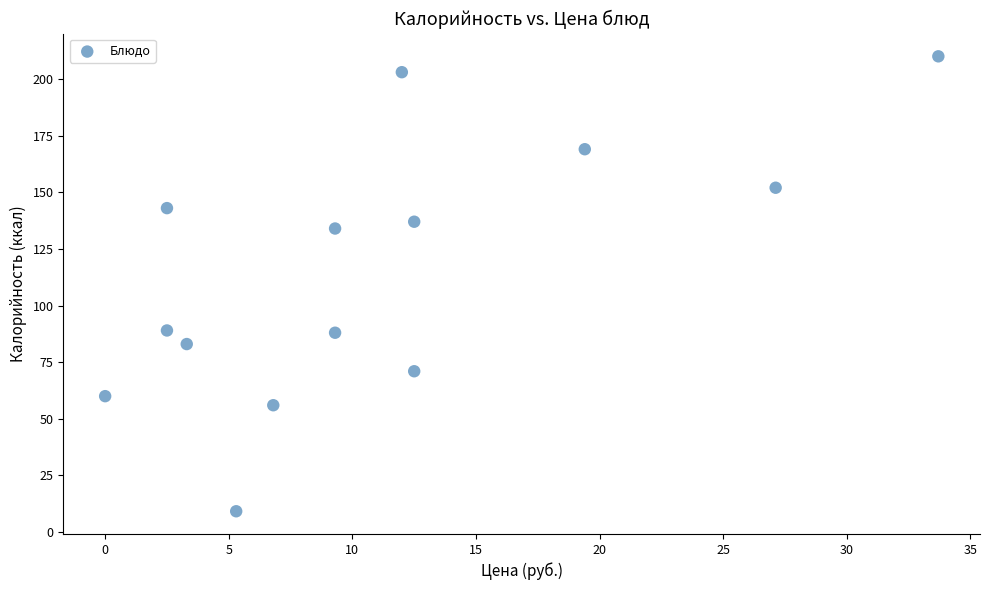

What is the range of Y values (max minus min)?

200.8